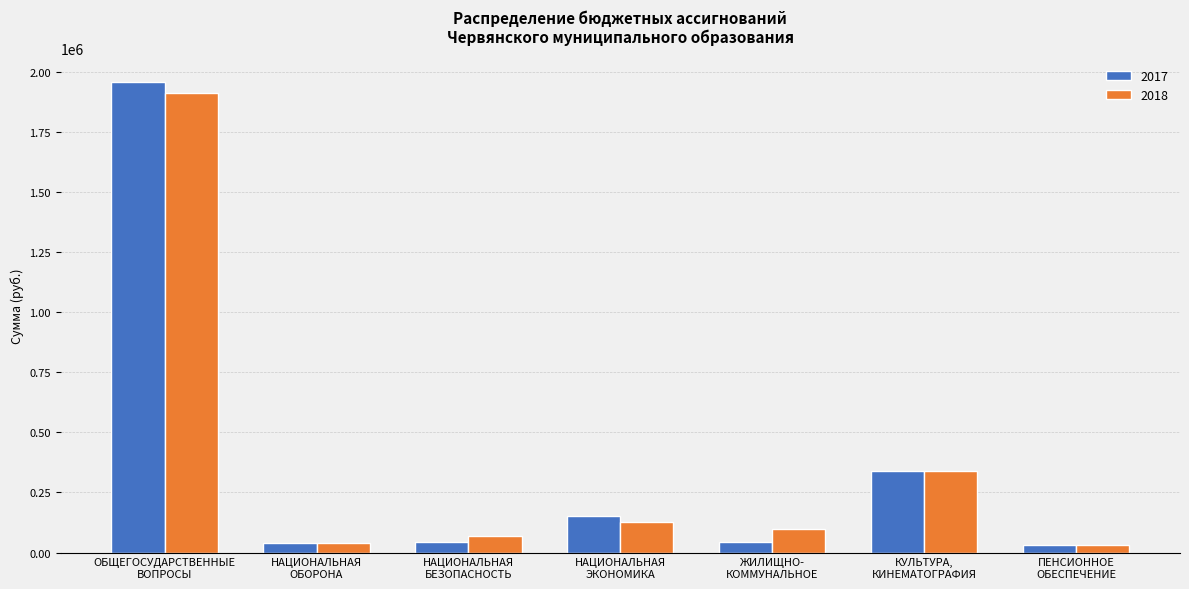

What is the maximum value for 2018?

1911700